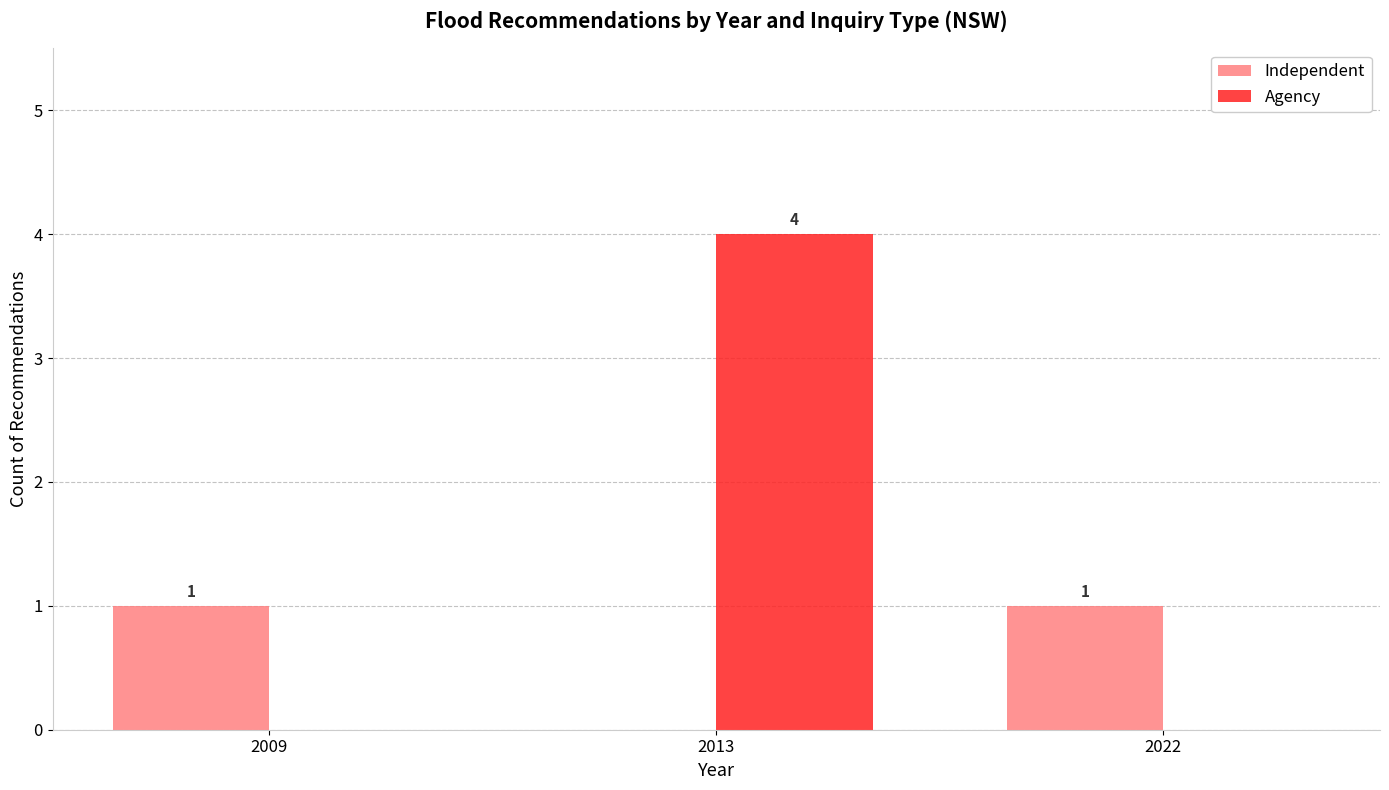

The value of Independent at 2009 is 2. True or false?

False